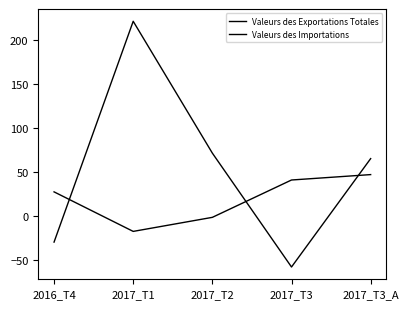

How many lines are shown in the chart?

2